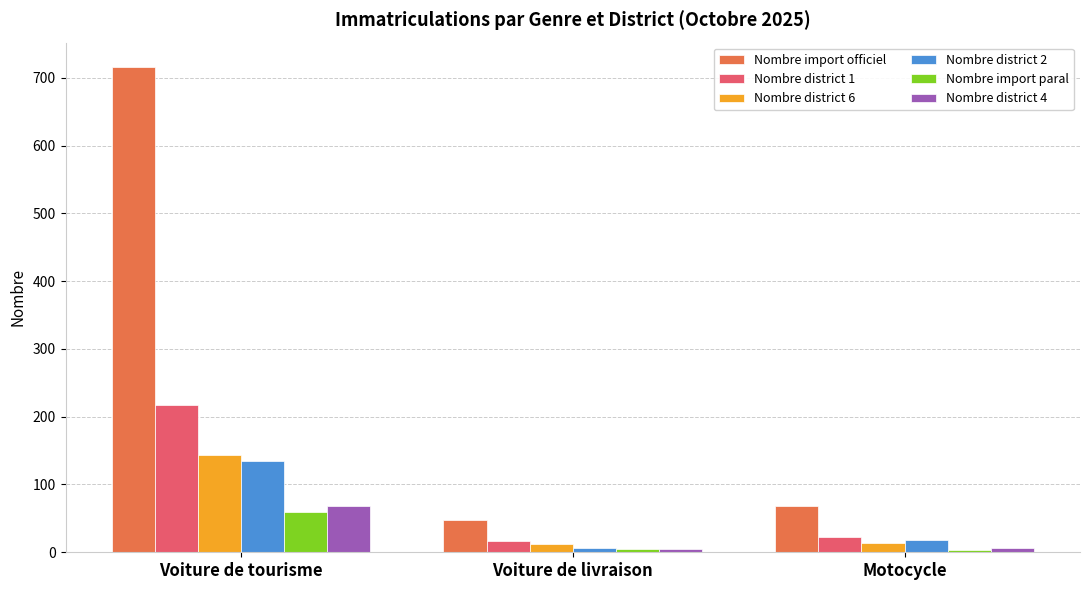

What is the difference between the Nombre district 6 values at Motocycle and Voiture de livraison?

1